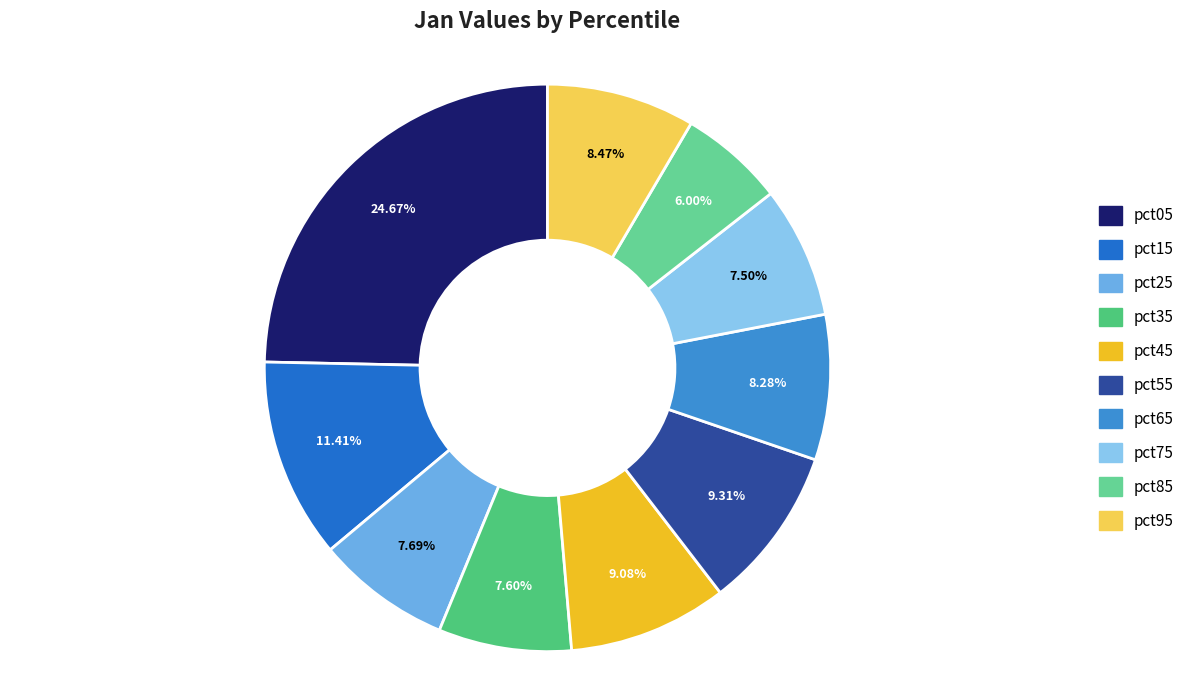

What percentage is NOT represented by pct55?

90.7%